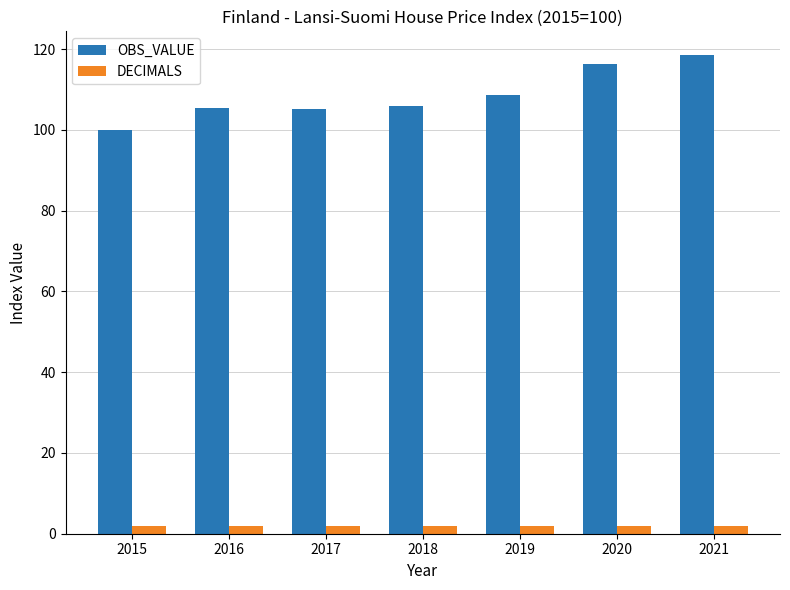

What is the difference between the second highest and second lowest values in the OBS_VALUE series?

11.1